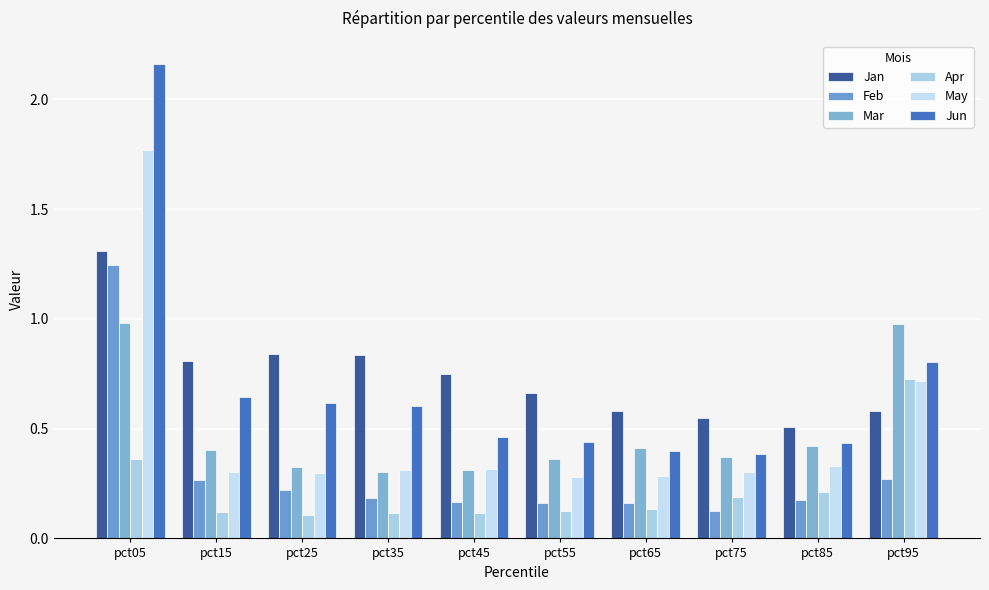

How many distinct data groups are displayed?

6